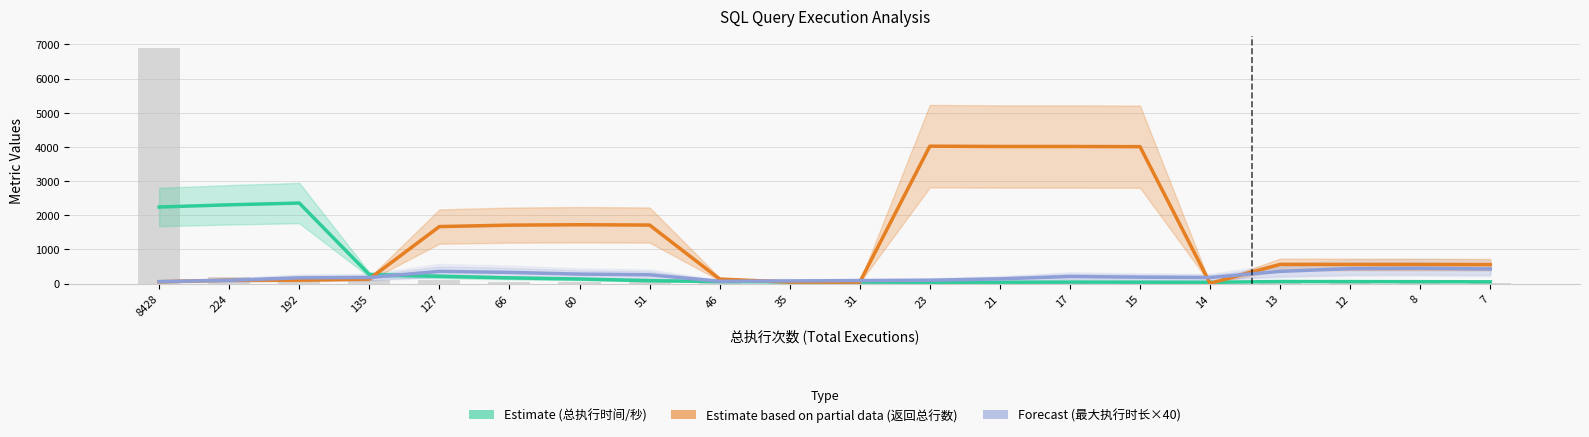

The Estimate (总执行时间/秒) series shows 86.6 at 46. True or false?

False